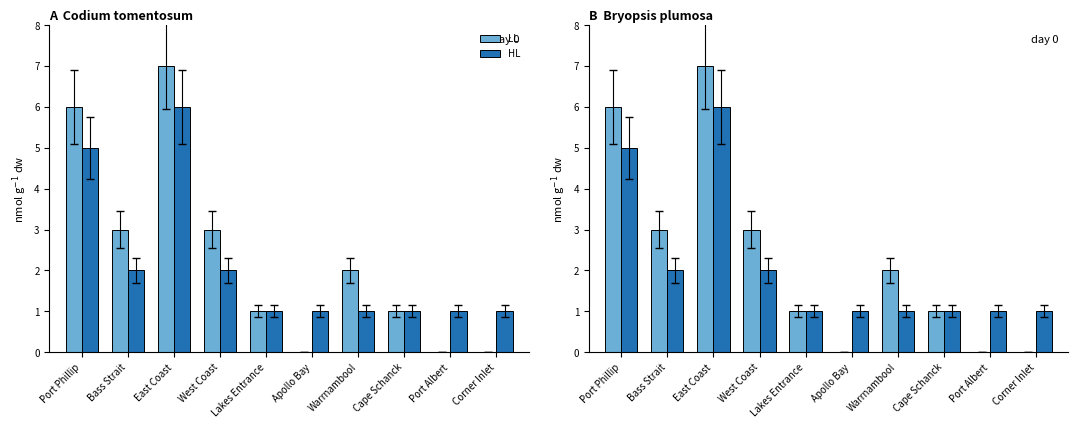

List the series in order of their peak value, lowest first.

HL, LL